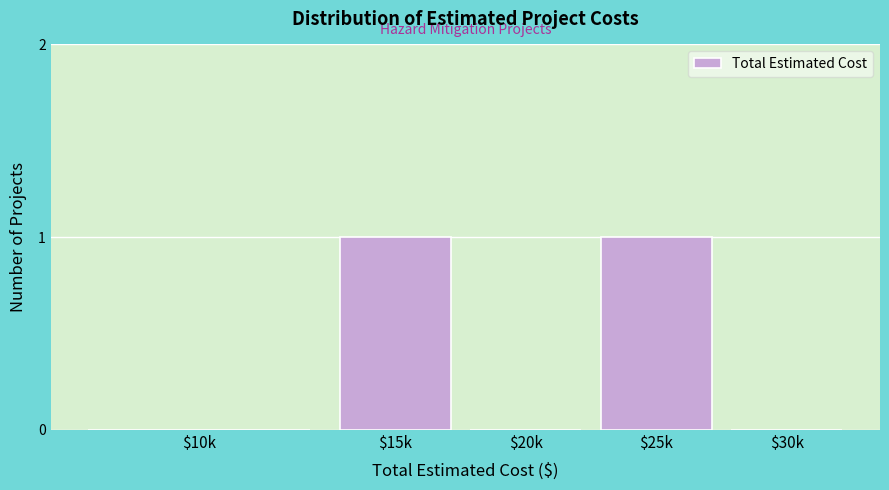

Is it true that the value at $10k is -1?

False